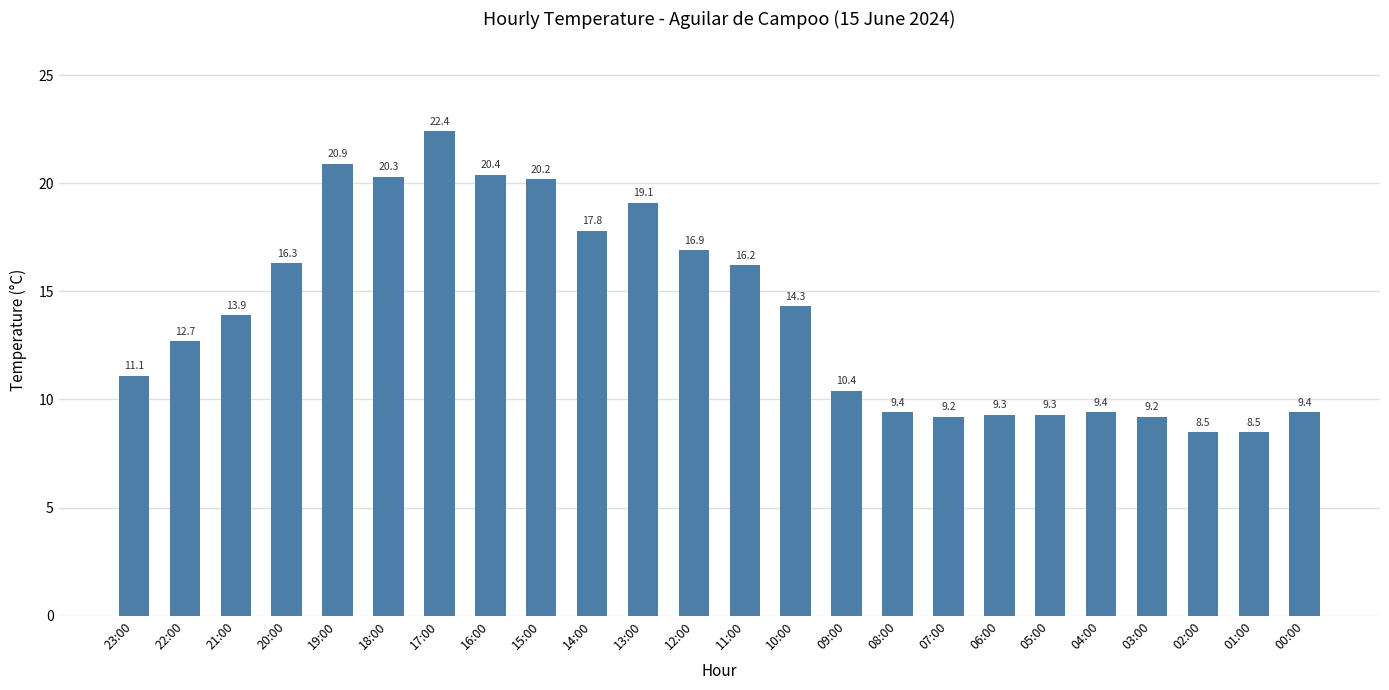

What value does the data have at 22:00?

12.7